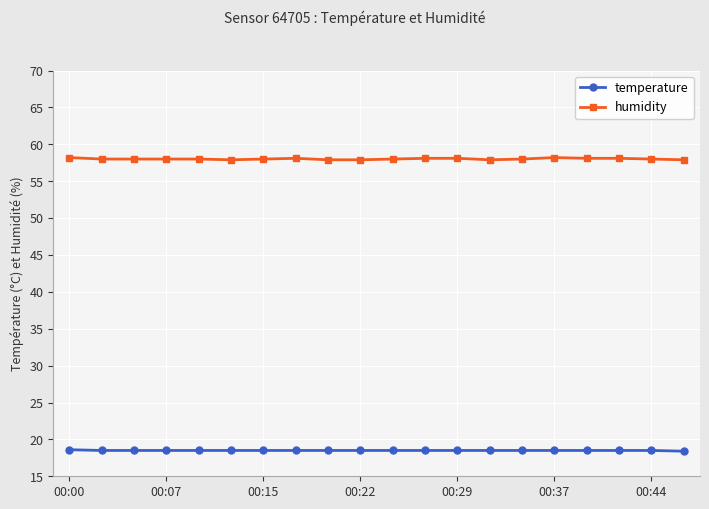

What is the average value of the temperature series?

18.5